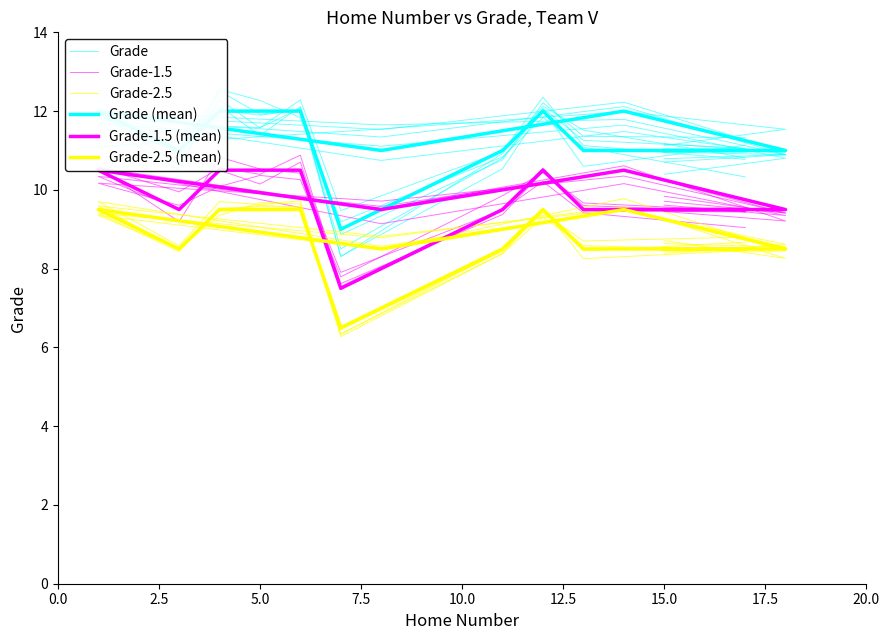

Which series changed the most between 5.0 and 10.0?

Grade